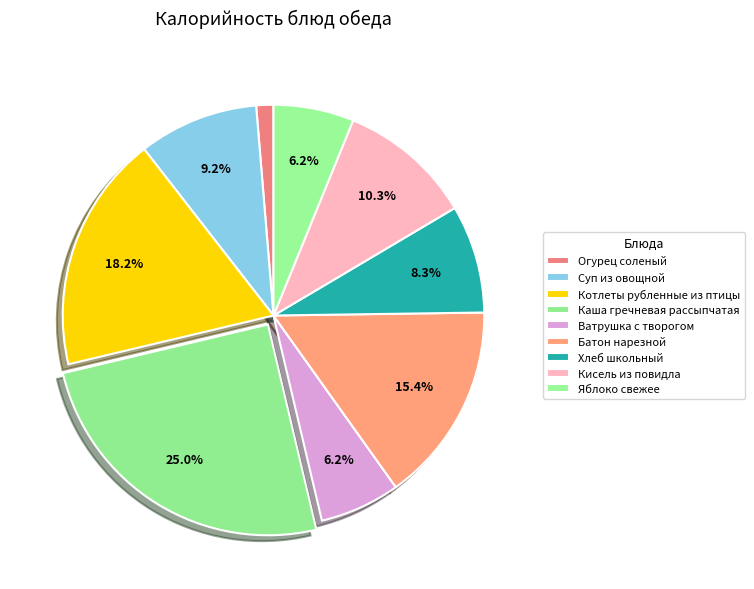

Which category has the smallest portion of the pie?

Огурец соленый